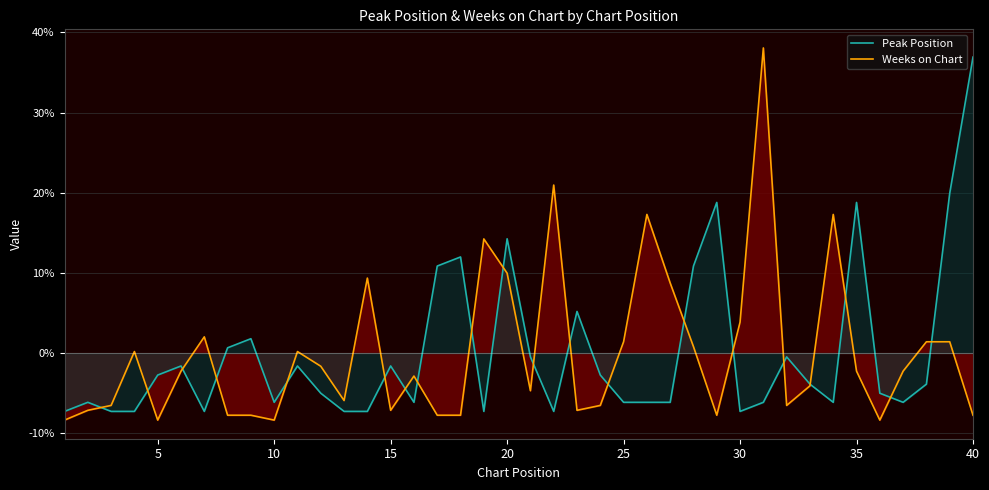

What is the difference between the Weeks on Chart values at 20 and 35?

12.2